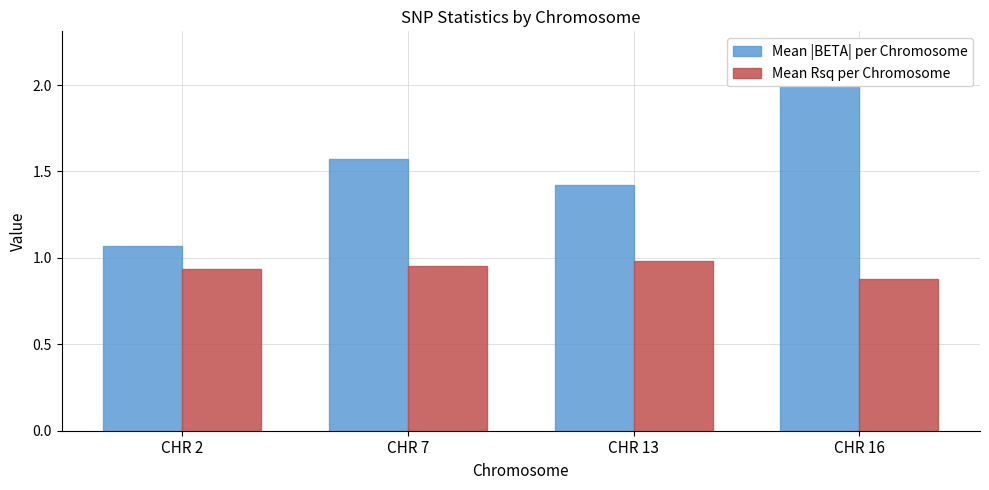

Rank the series by their average value, from lowest to highest.

Mean Rsq per Chromosome, Mean |BETA| per Chromosome